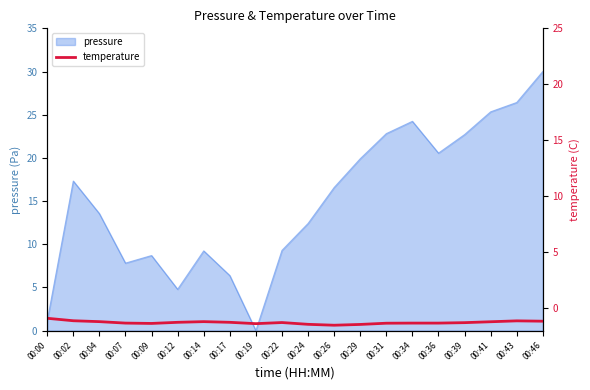

Reading left to right, what are all the values shown in this chart?

-0.9	-1.1	-1.2	-1.3	-1.4	-1.3	-1.2	-1.3	-1.4	-1.3	-1.4	-1.5	-1.4	-1.3	-1.3	-1.3	-1.3	-1.2	-1.1	-1.2